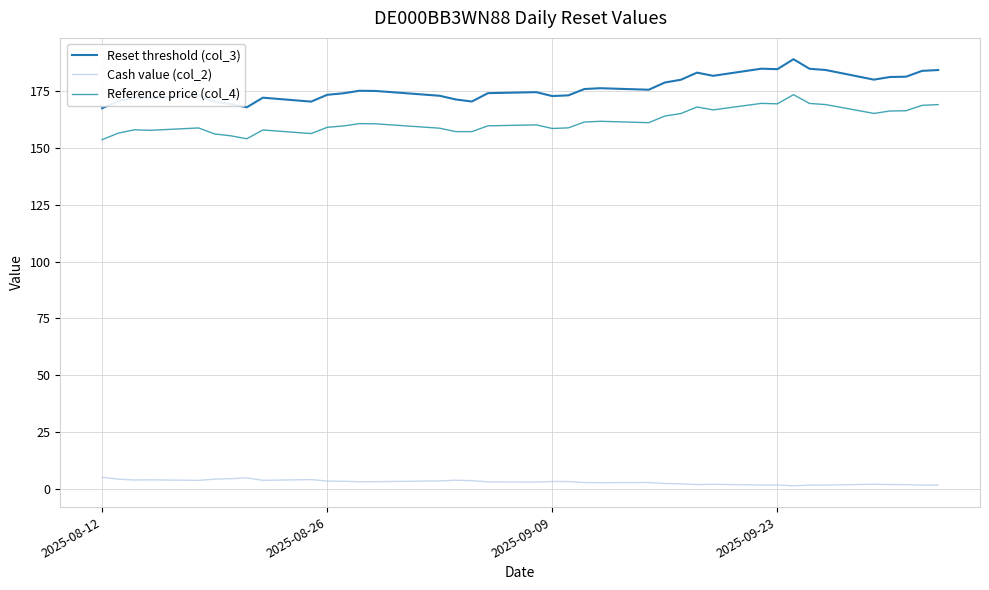

How many lines are shown in the chart?

3